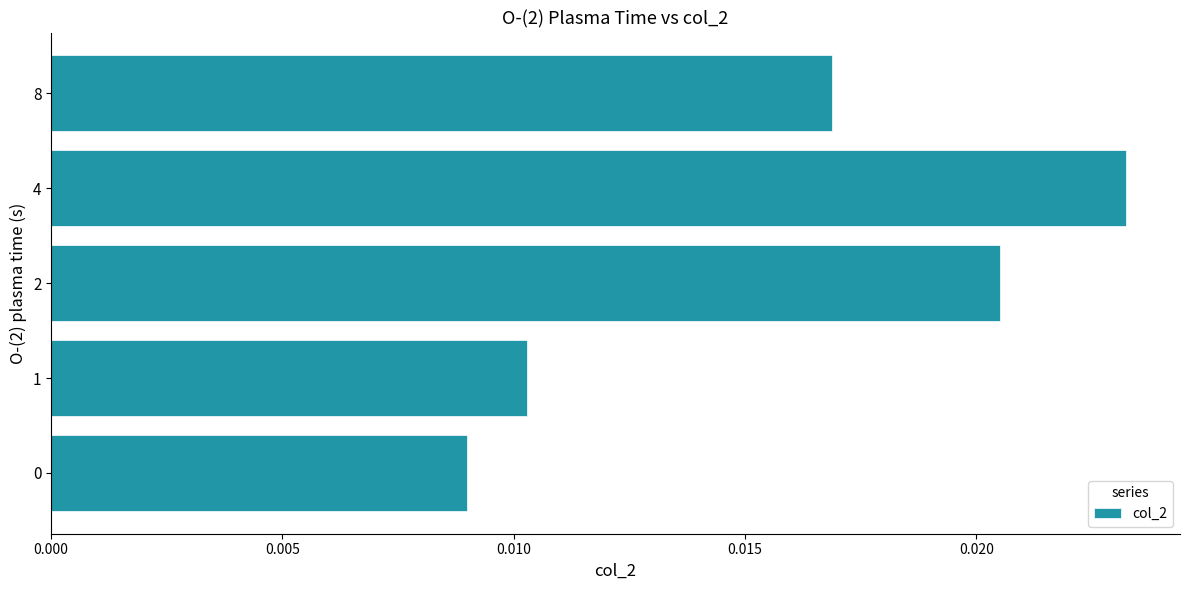

Which category has the highest value across all series?

4